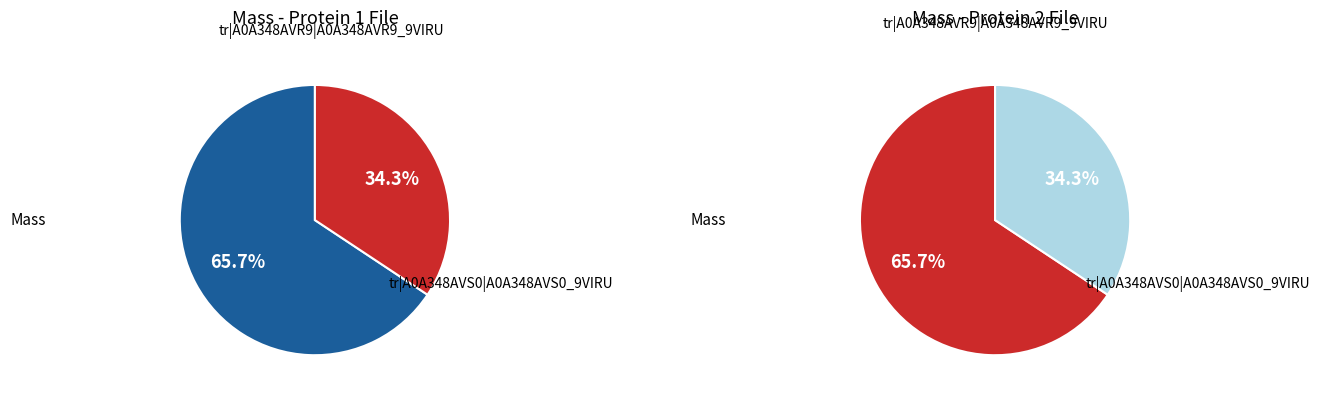

Which slice is the smallest?

tr|A0A348AVS0|A0A348AVS0_9VIRU